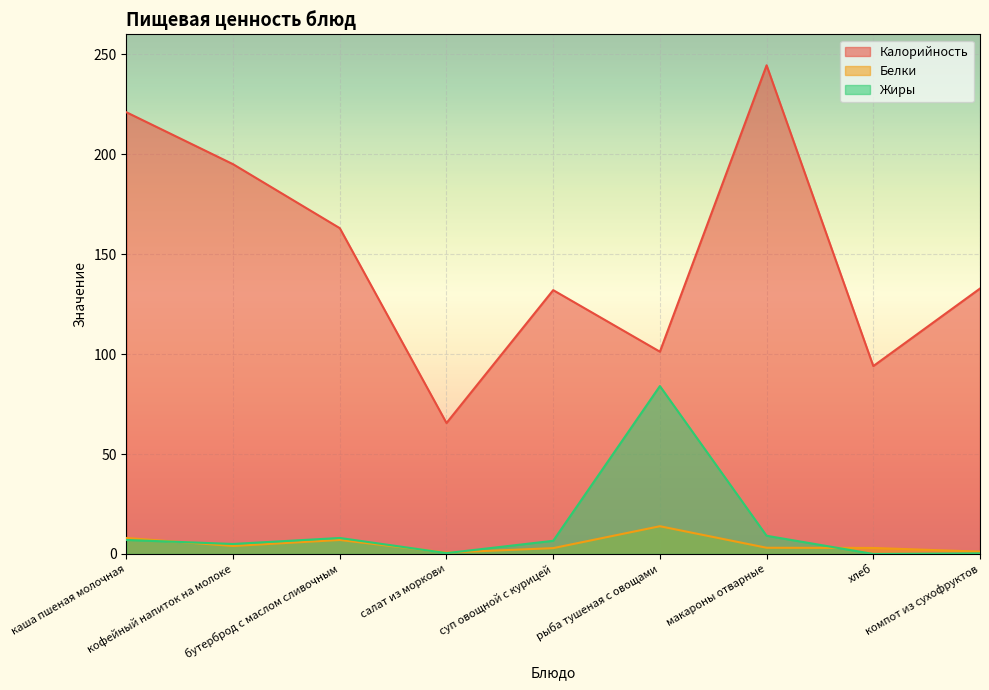

What is the label of the 6th point from the right?

салат из моркови